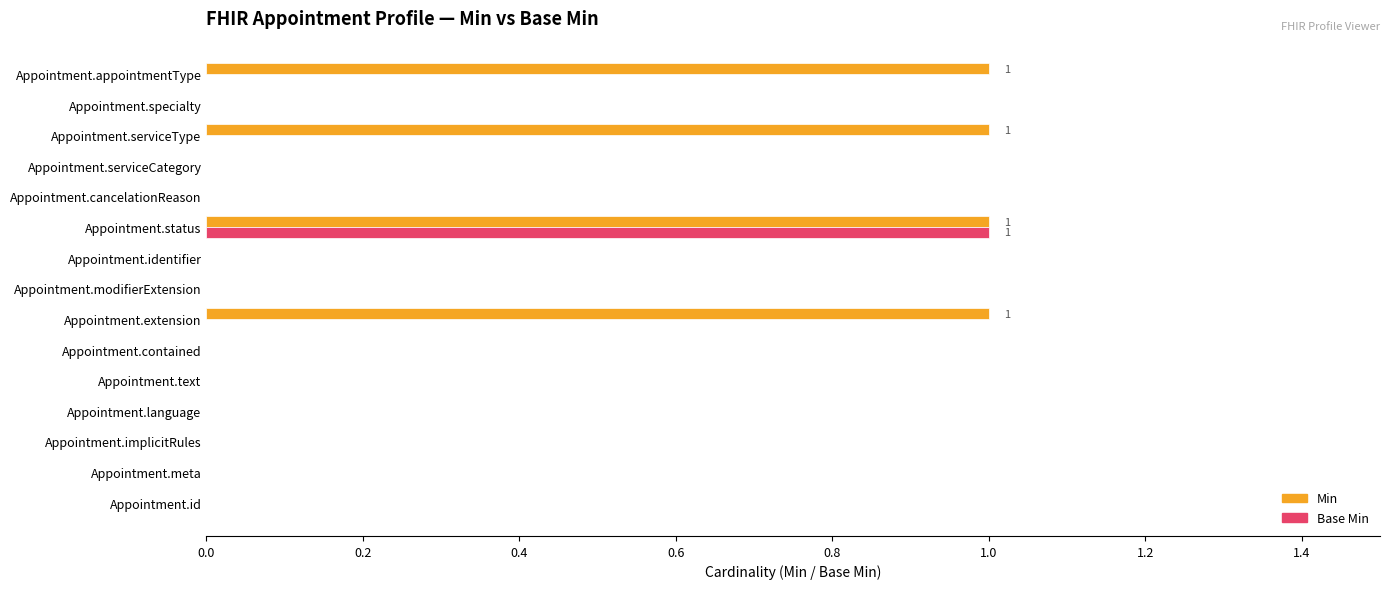

Is the value of Min at Appointment.serviceType greater than the value of Base Min at Appointment.serviceType?

Yes